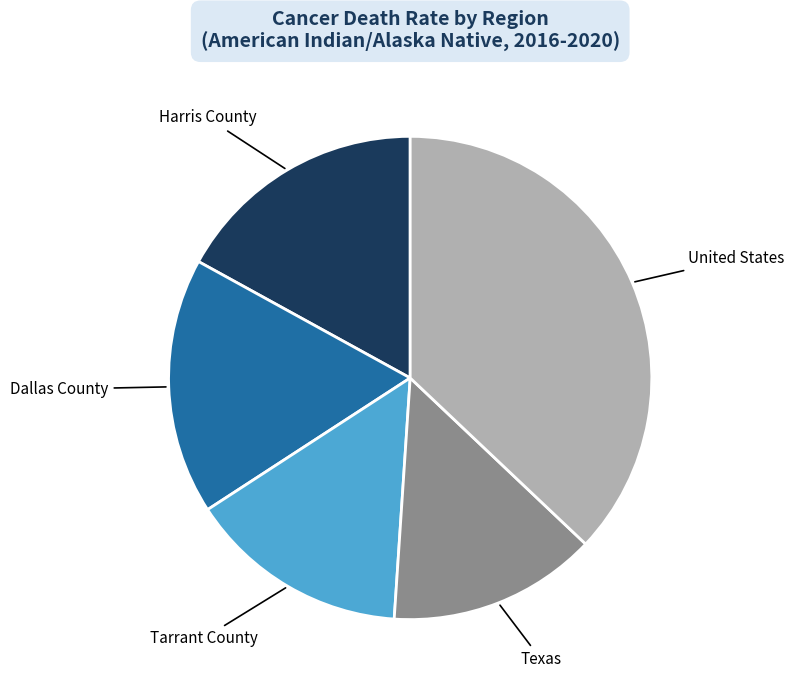

Does any single category account for the majority?

No